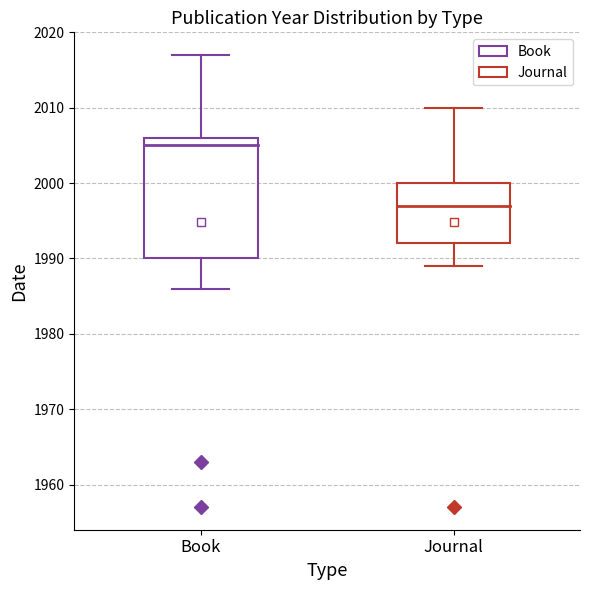

Which box is the tallest, from its lower edge to its upper edge?

Book